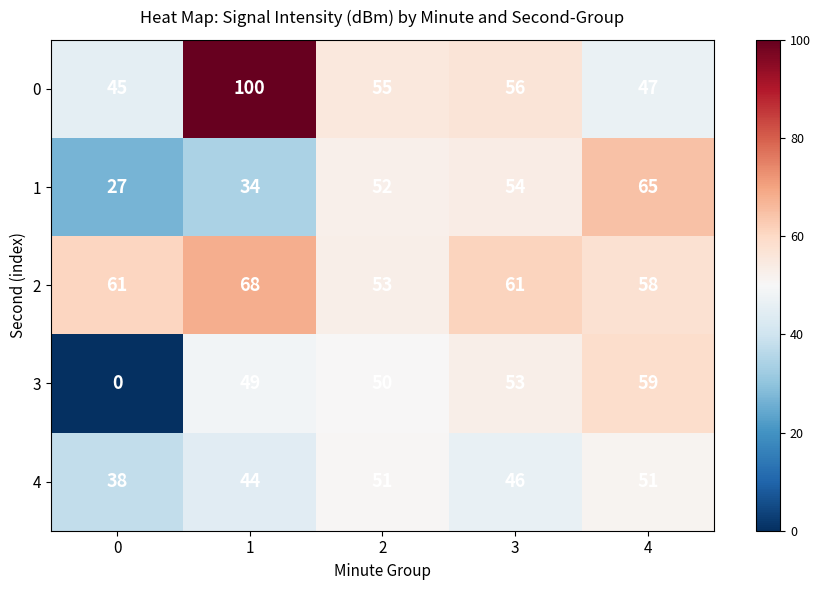

Reading left to right, transcribe all the data shown in this chart.

0: 0=45	1=100	2=55	3=56	4=47
1: 0=27	1=34	2=52	3=54	4=65
2: 0=61	1=68	2=53	3=61	4=58
3: 0=0	1=49	2=50	3=53	4=59
4: 0=38	1=44	2=51	3=46	4=51